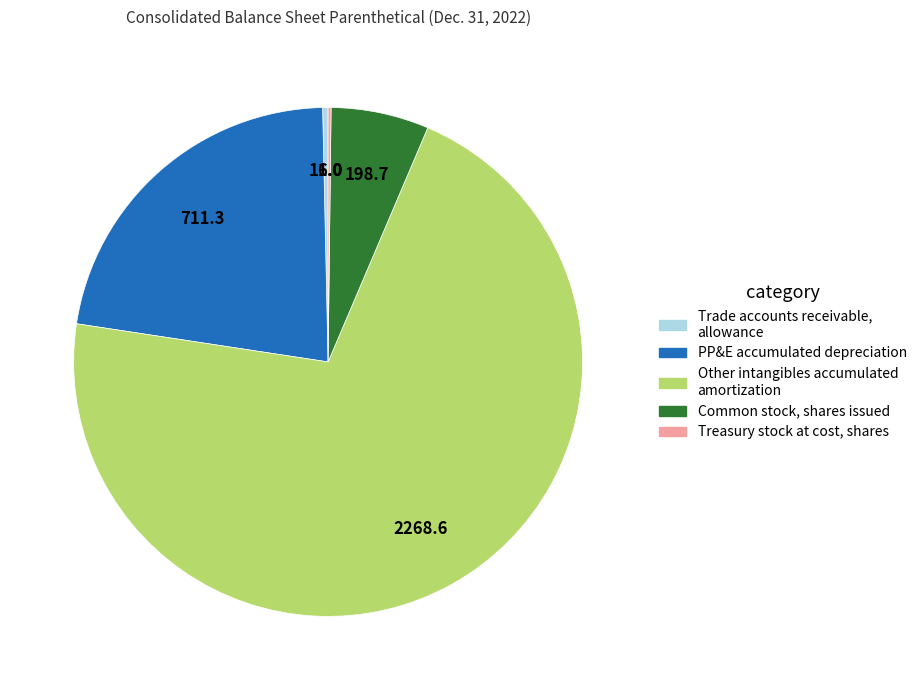

Is there any slice that represents more than half of the pie?

Yes